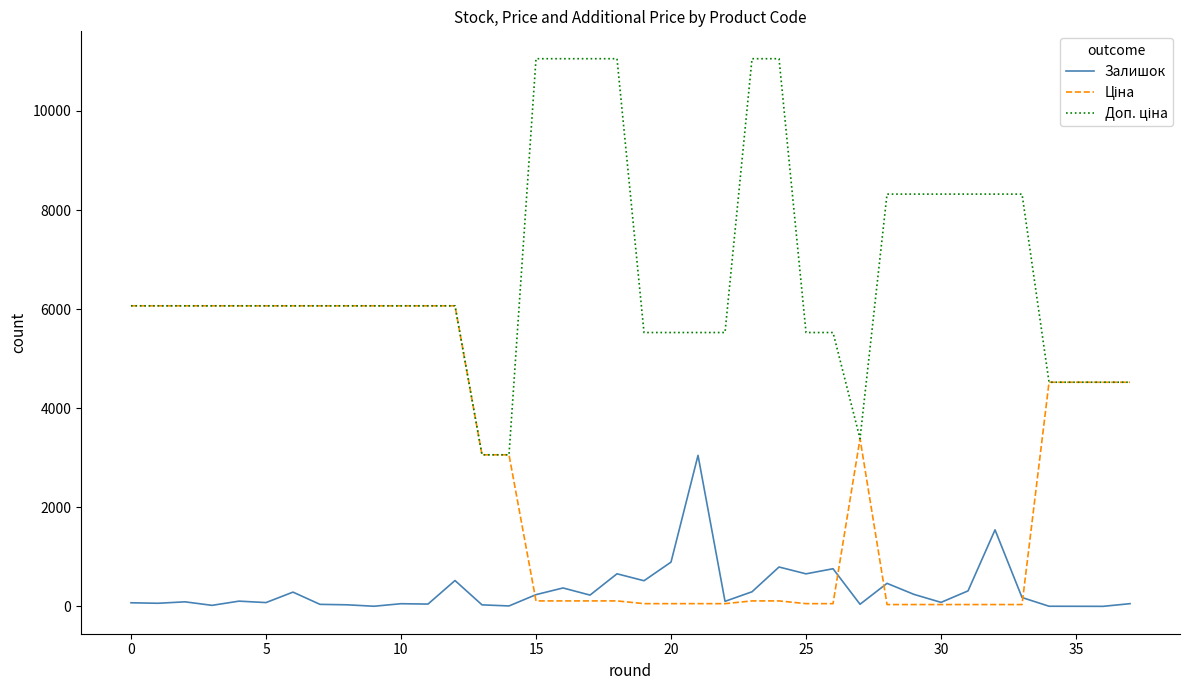

Does the chart have visible grid lines?

No